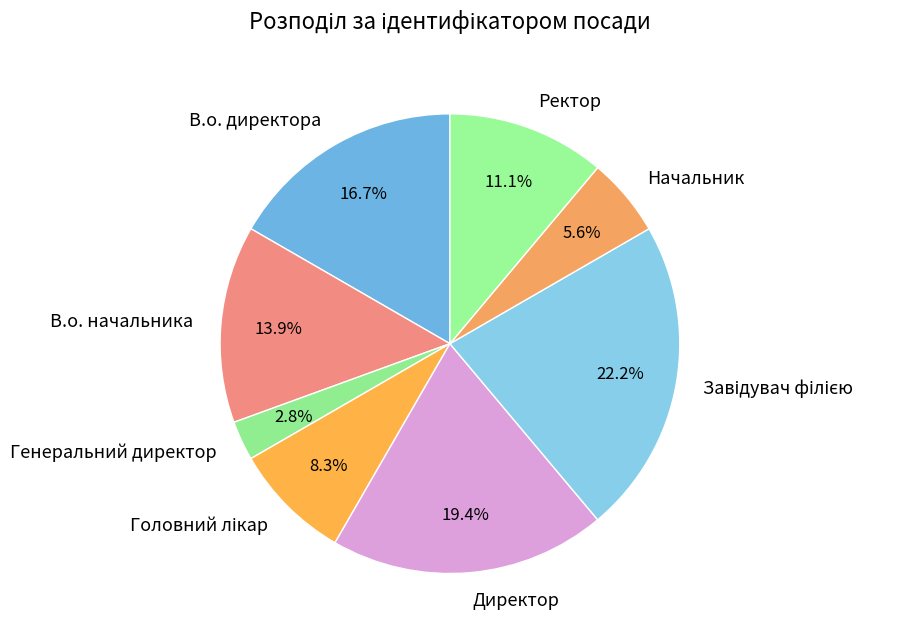

Does any single category account for the majority?

No